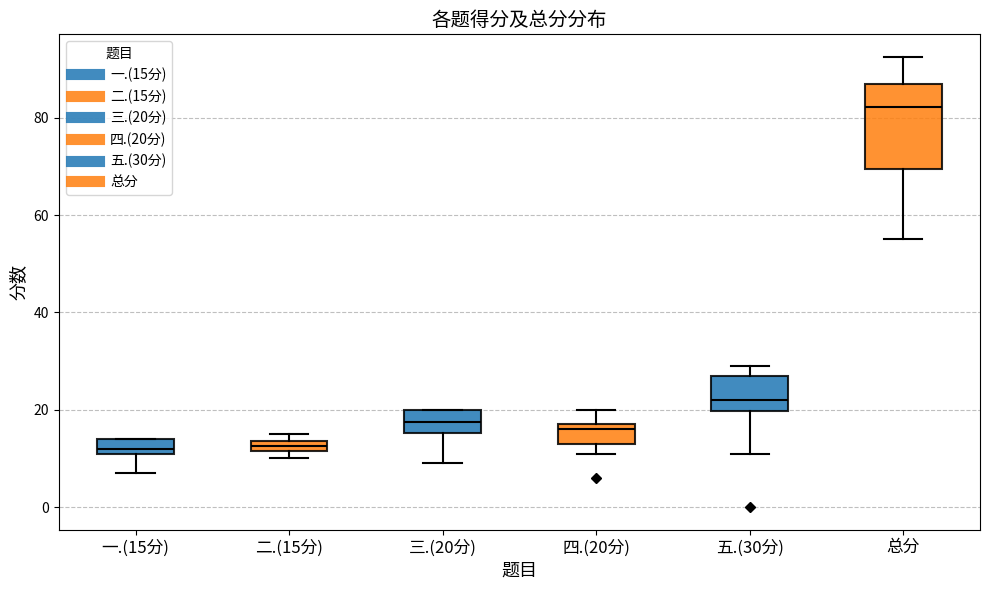

Where is the upper edge of the box for 三.(20分) on the y-axis? The values are not printed on the chart, so give them approximately, as read against the axis.

20